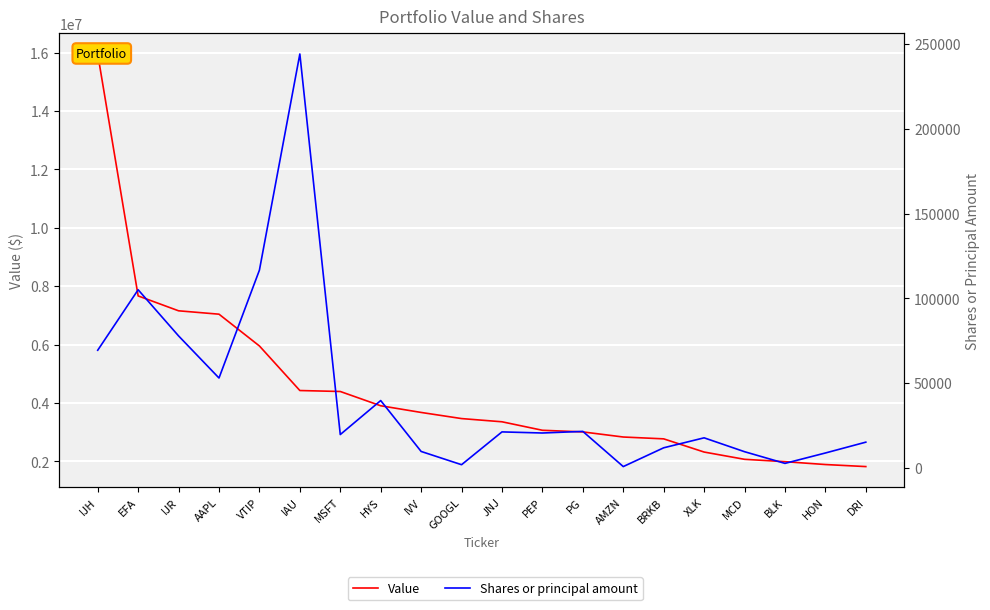

What are all the series names shown in the legend?

Value, Shares or principal amount